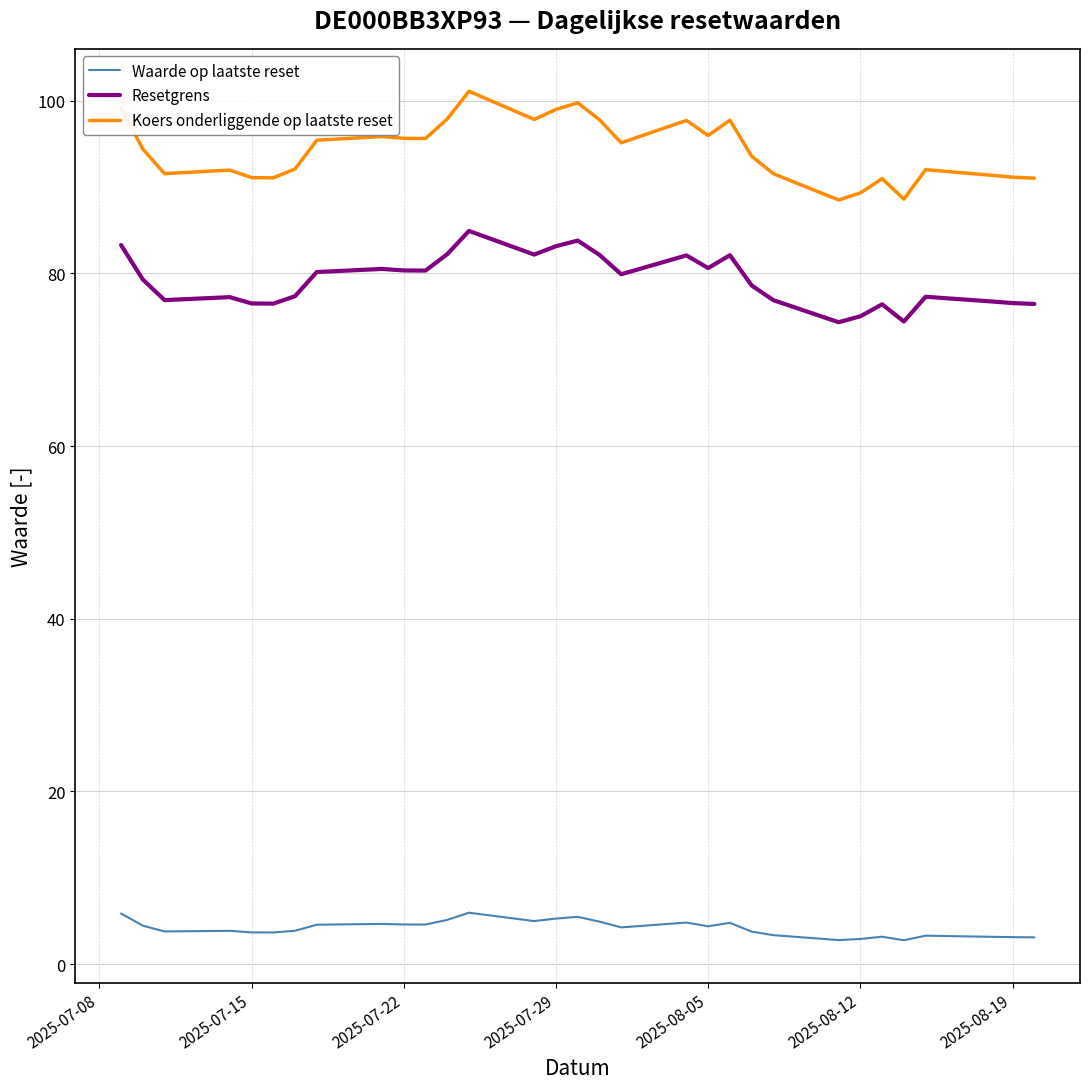

True or false: Koers onderliggende op laatste reset and Resetgrens intersect in this chart.

False